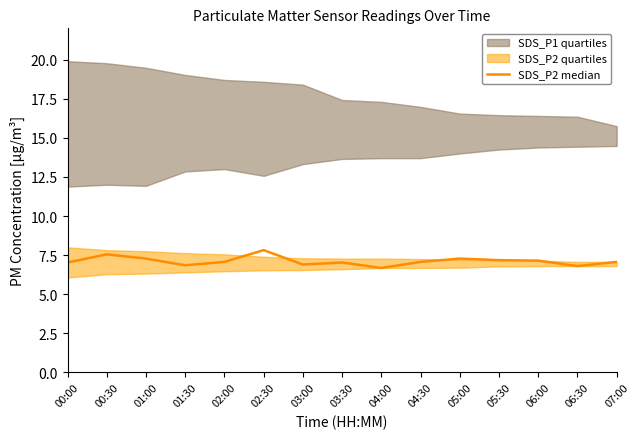

The value at 02:30 is 12.4. True or false?

False